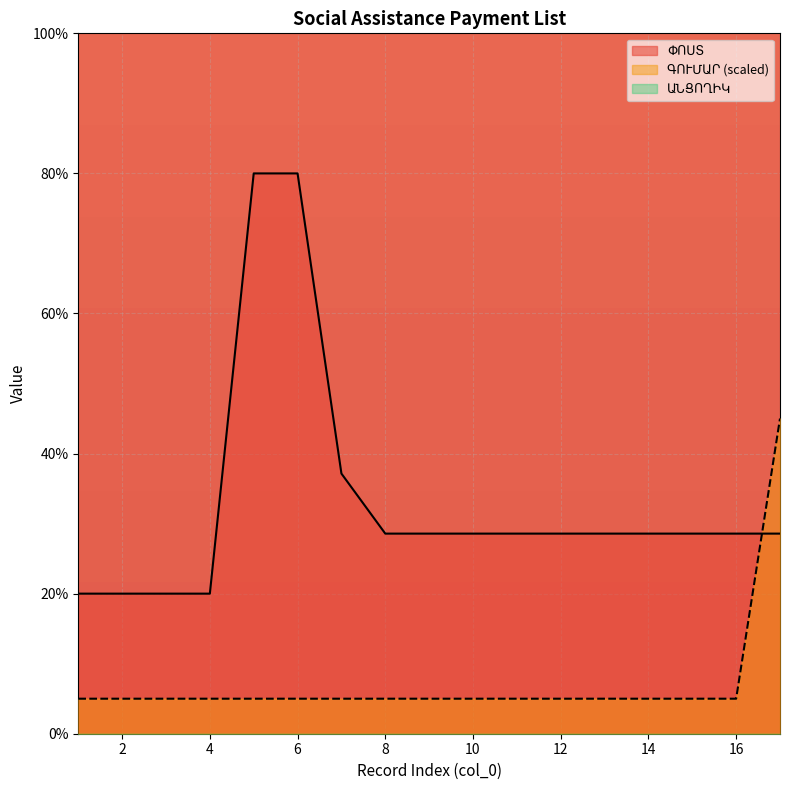

How many times do ՓՈՍՏ and ԳՈՒՄԱՐ cross each other?

1